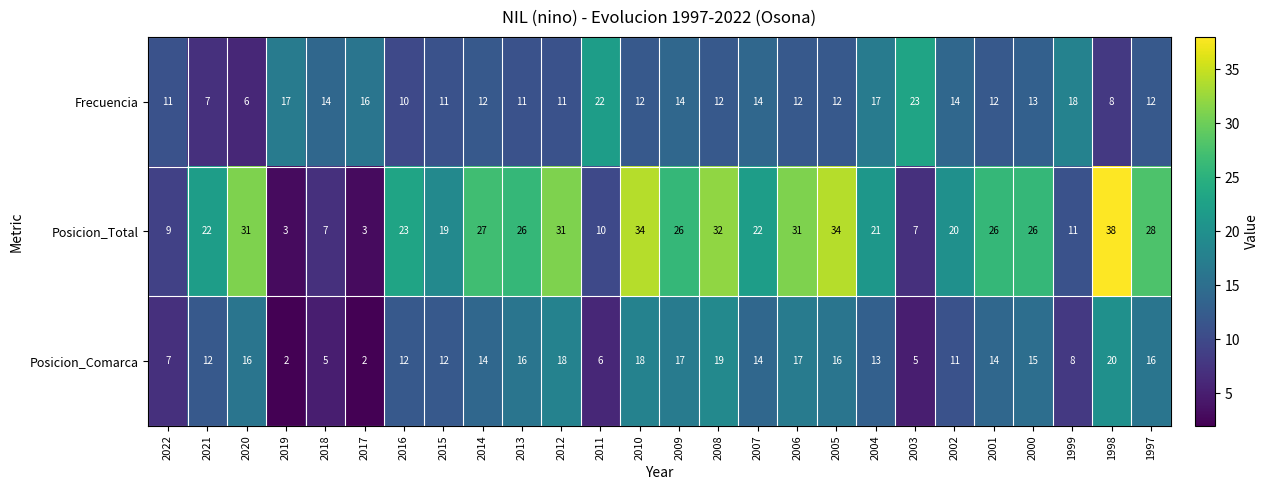

What is the total value across all series at 2013?

53